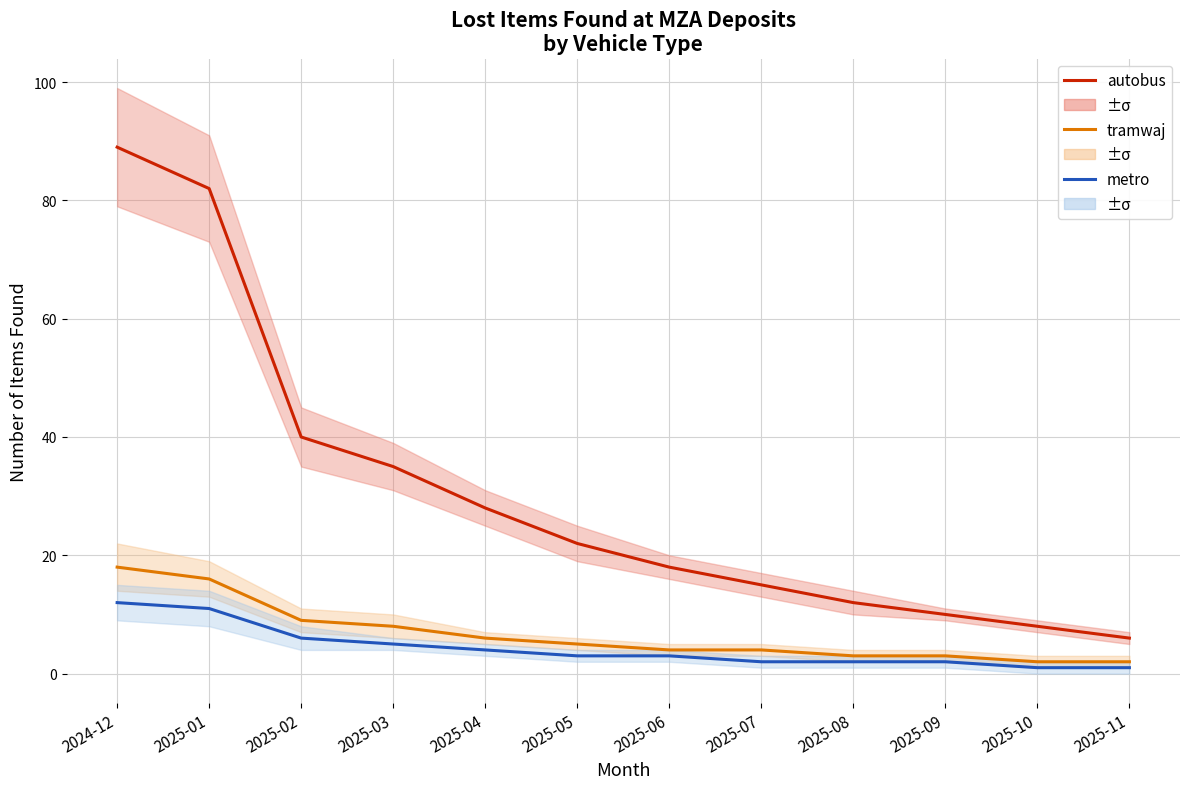

What position from the right is 2025-03?

9